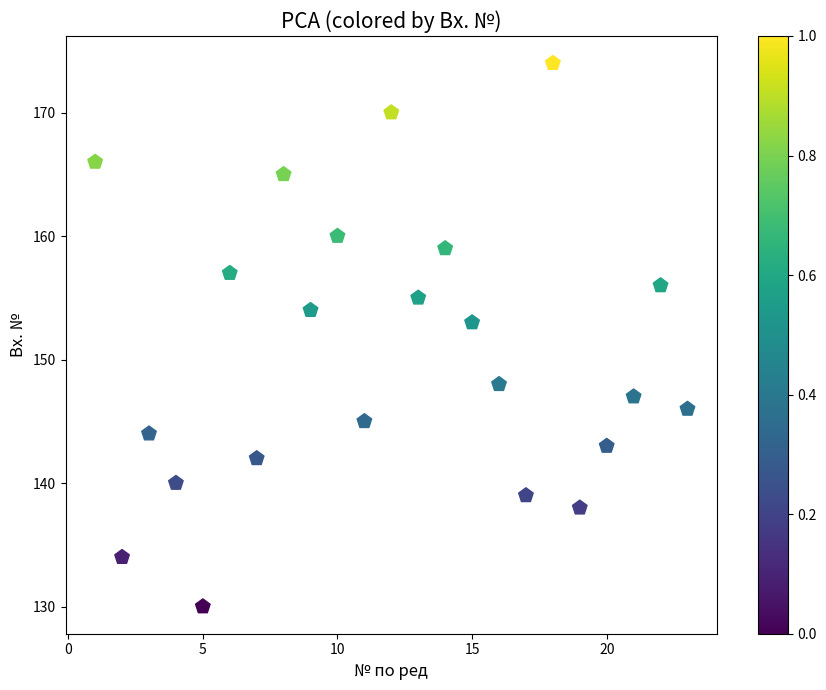

What is the range of X values (max minus min)?

22